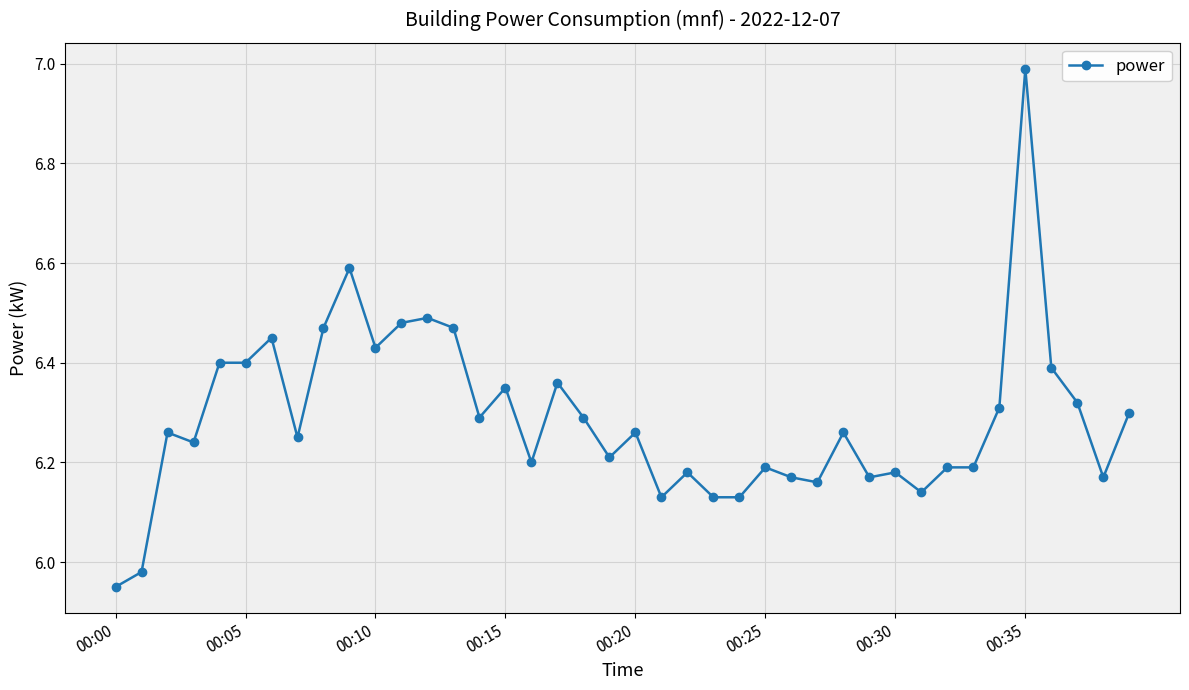

How many distinct data groups are displayed?

1